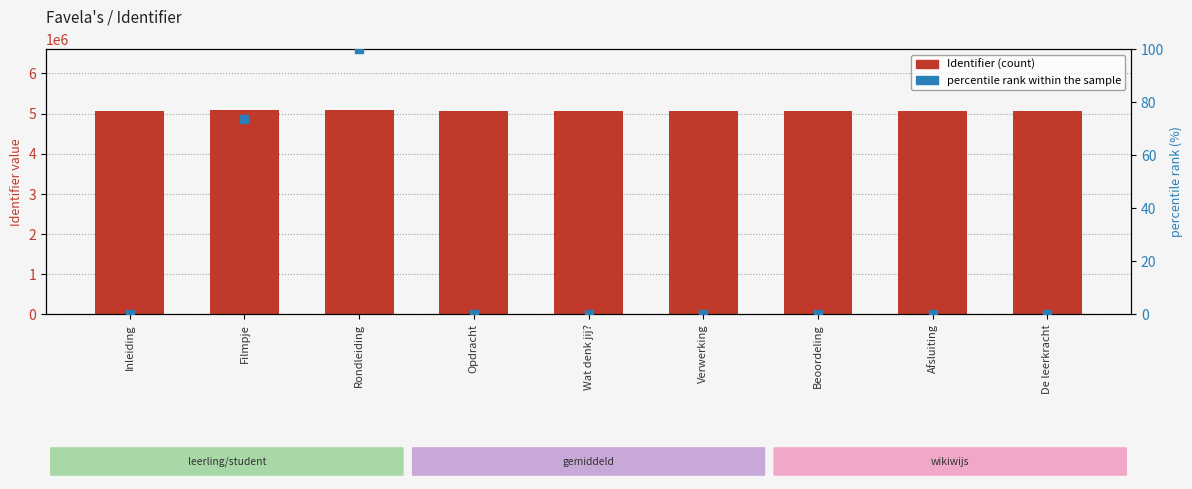

Which series has the largest total across all categories?

Identifier (count)